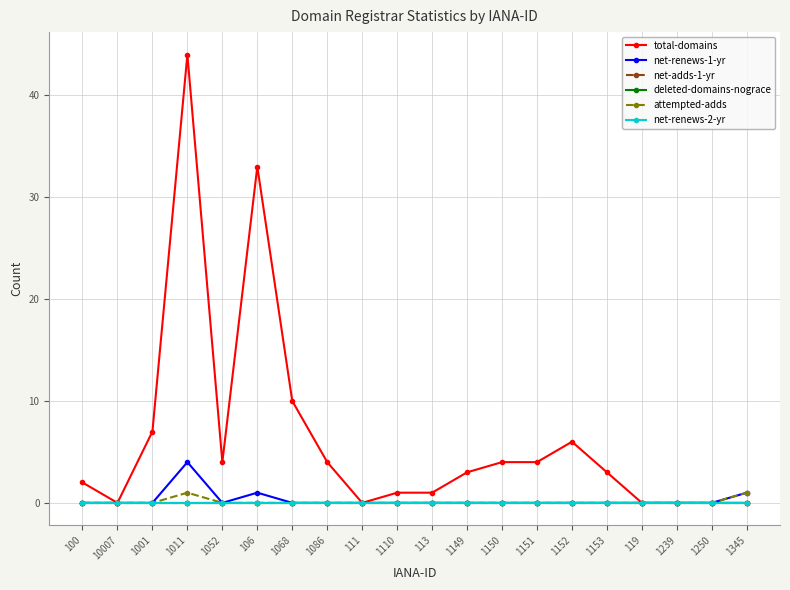

Rank the series by their maximum value, from lowest to highest.

net-adds-1-yr, deleted-domains-nograce, net-renews-2-yr, attempted-adds, net-renews-1-yr, total-domains